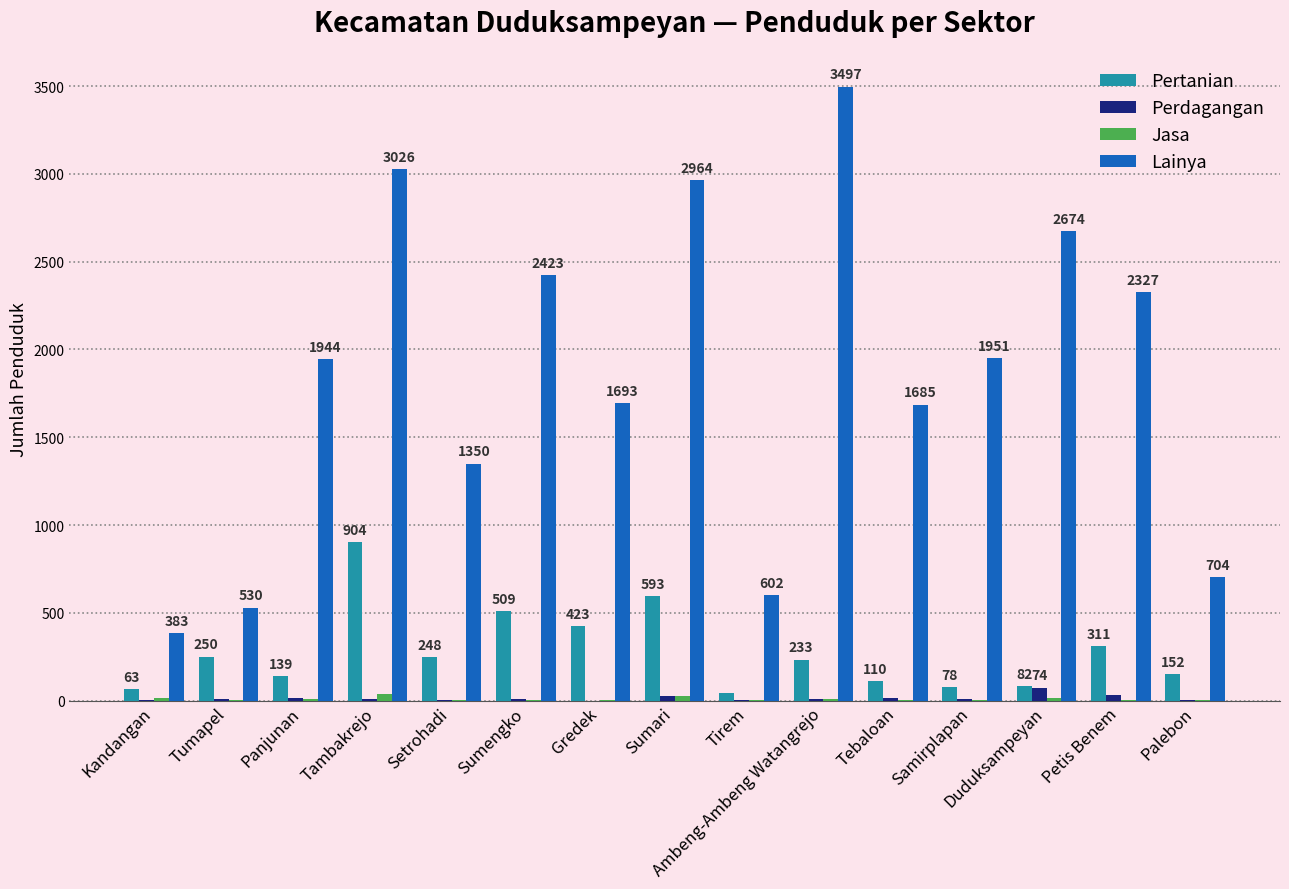

What is the total value across all series at Tebaloan?

1815